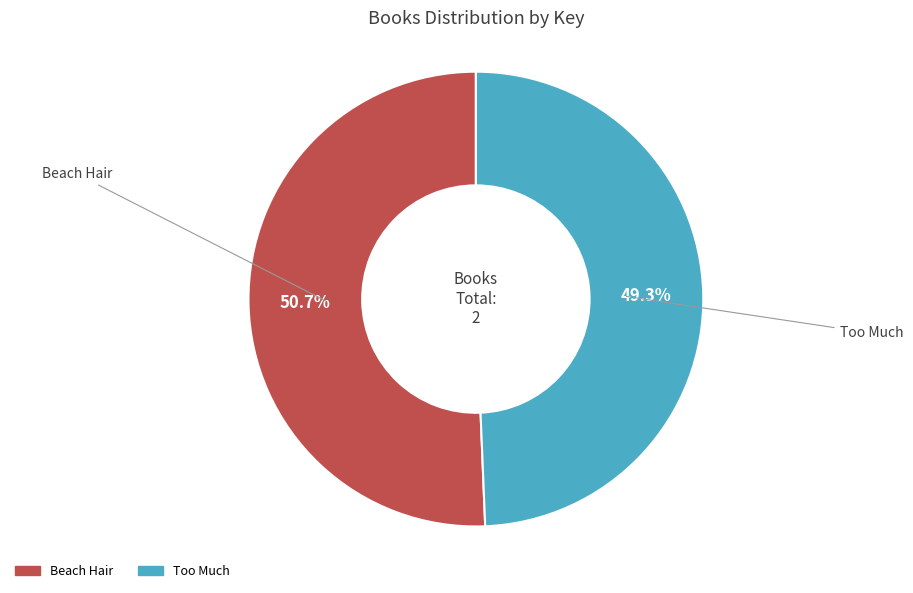

Rank the categories by value from highest to lowest.

Beach Hair, Too Much